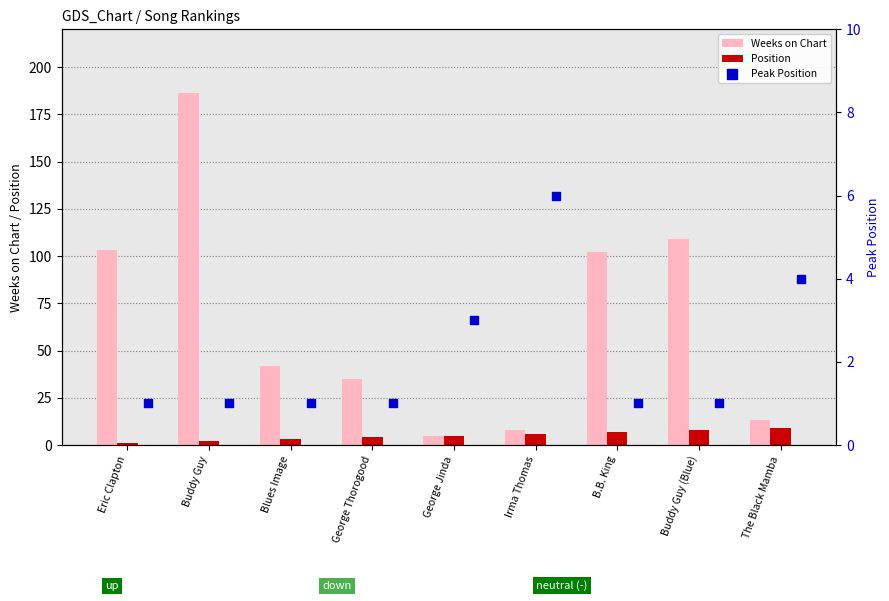

Which series has the largest Y range (max minus min)?

Weeks on Chart